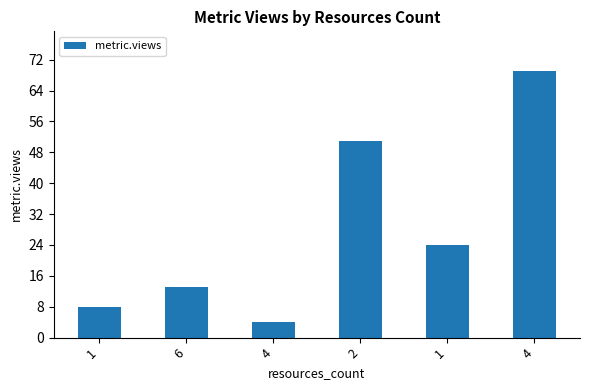

What is the label of the 5th bar from the left?

1